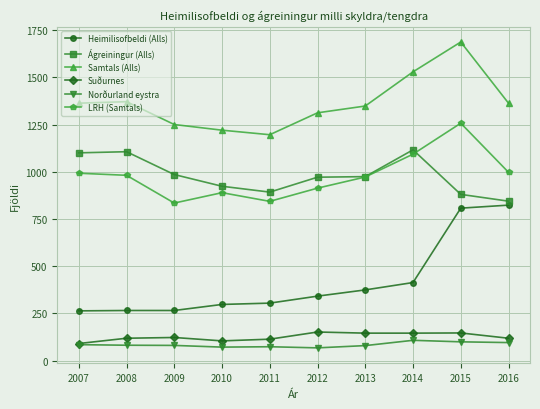

What is the difference between the highest and lowest values at 2012?

1245